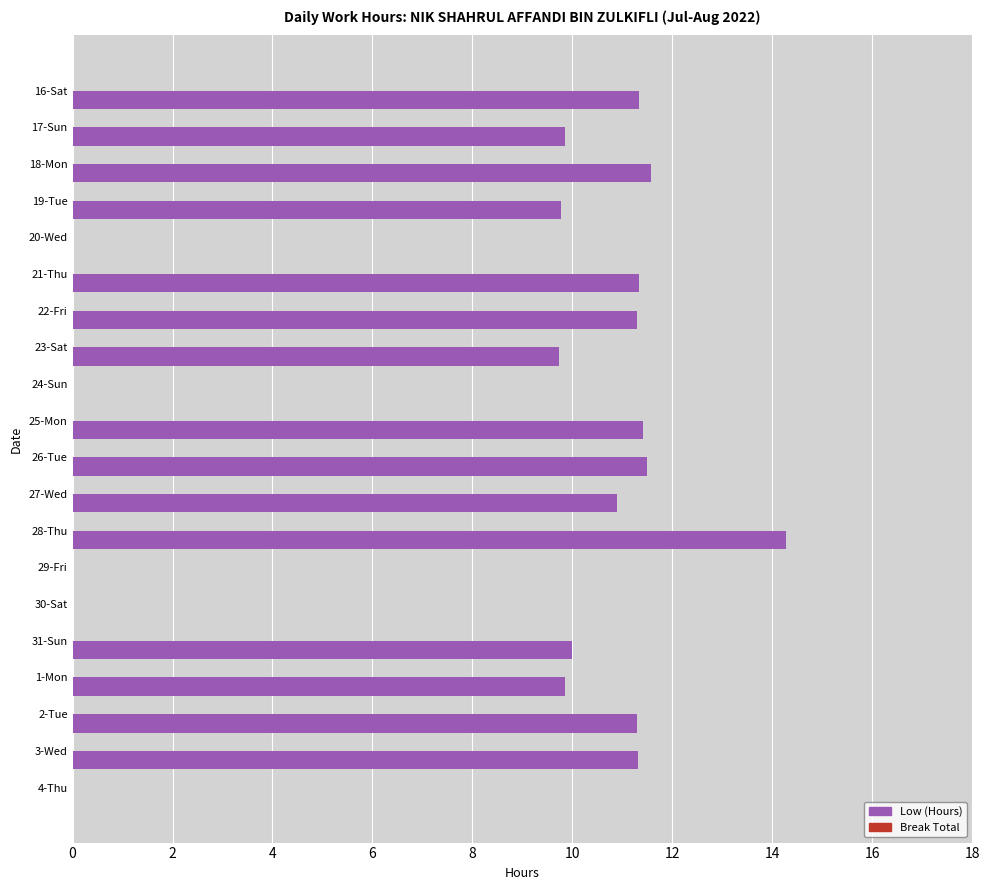

What is the sum of all values?

165.4